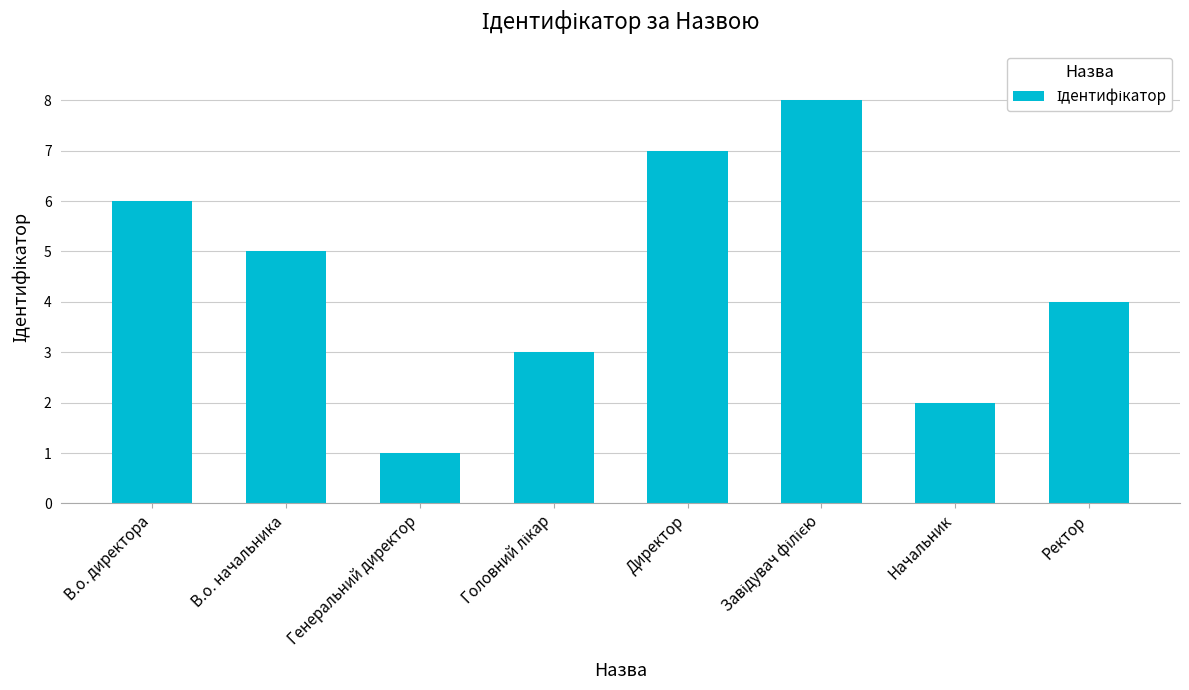

Reading right to left, what are all the values shown in this chart?

4	2	8	7	3	1	5	6